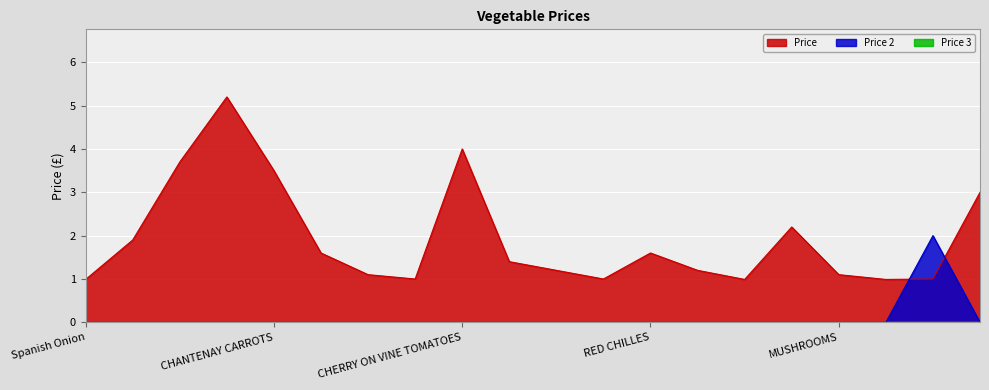

Where is the first local minimum for Price?

BEETROOT